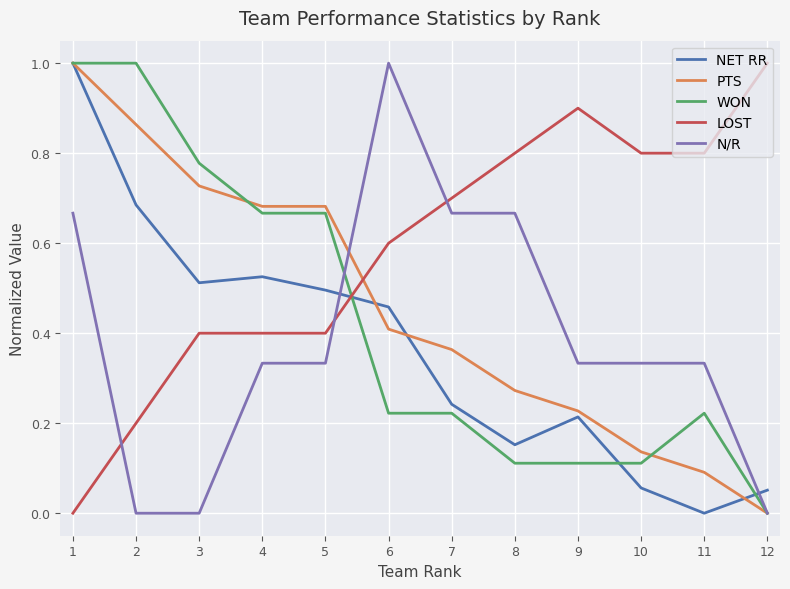

At which label is WON closest to 0?

12